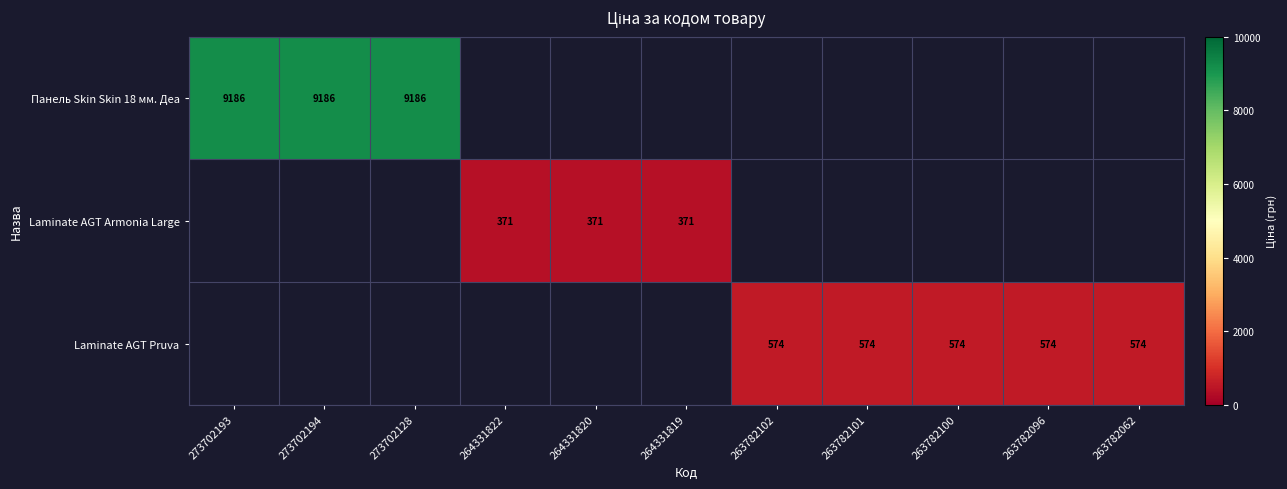

Is the value of Панель Skin Skin 18 мм. Деа at 273702194 greater than the value of Laminate AGT Pruva at 263782096?

Yes